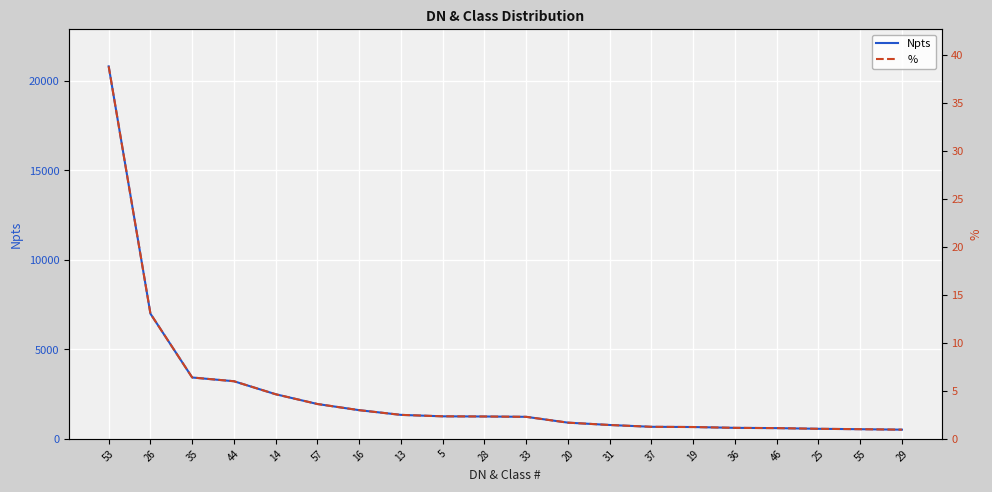

What is the value of the Npts point at the 9th from the left?

1260.0